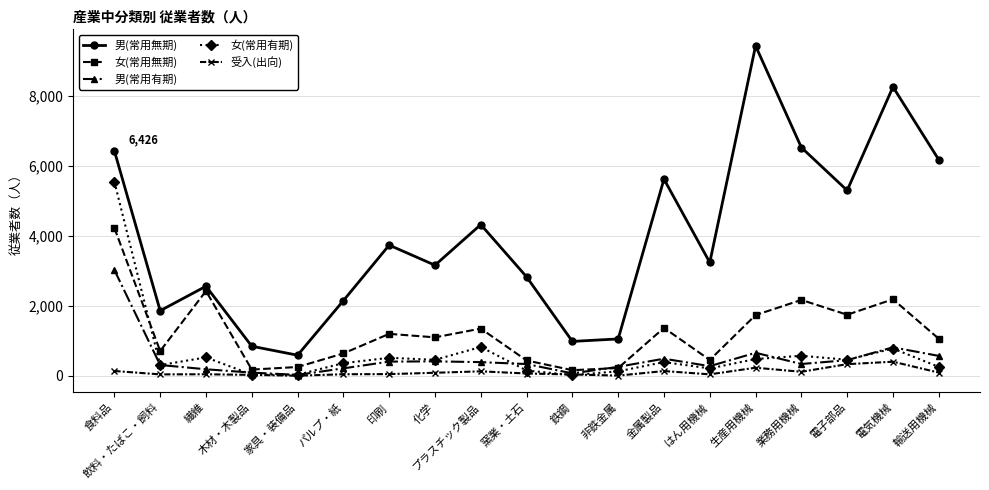

Is it true that 男(常用無期) equals 6521 at 業務用機械?

True